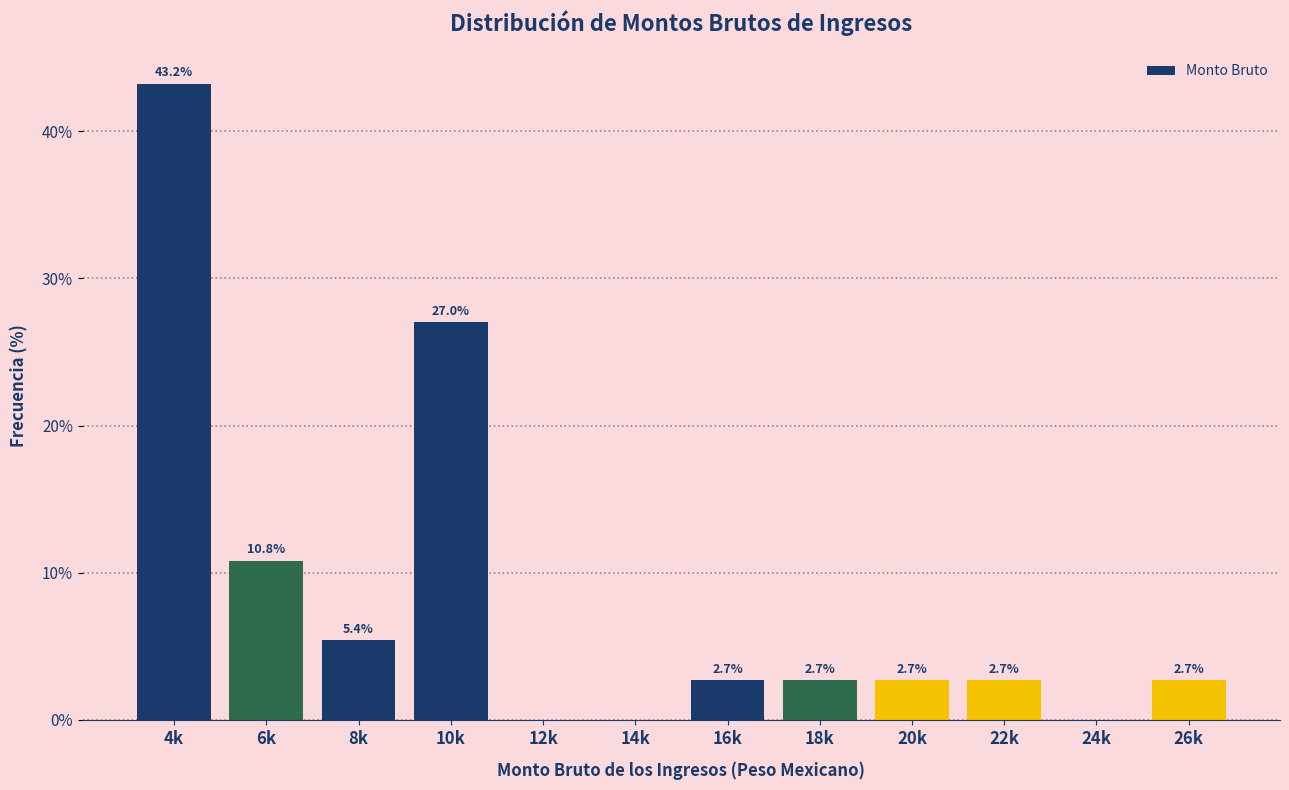

Reading left to right, list all the values displayed in this chart.

4k=43.2	6k=10.8	8k=5.4	10k=27.0	12k=0.0	14k=0.0	16k=2.7	18k=2.7	20k=2.7	22k=2.7	24k=0.0	26k=2.7